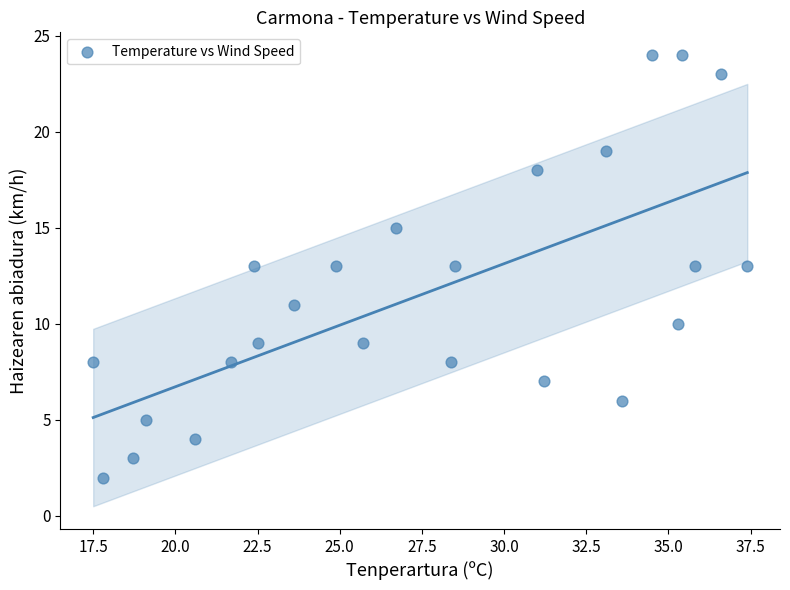

What is the range of Y values (max minus min)?

22